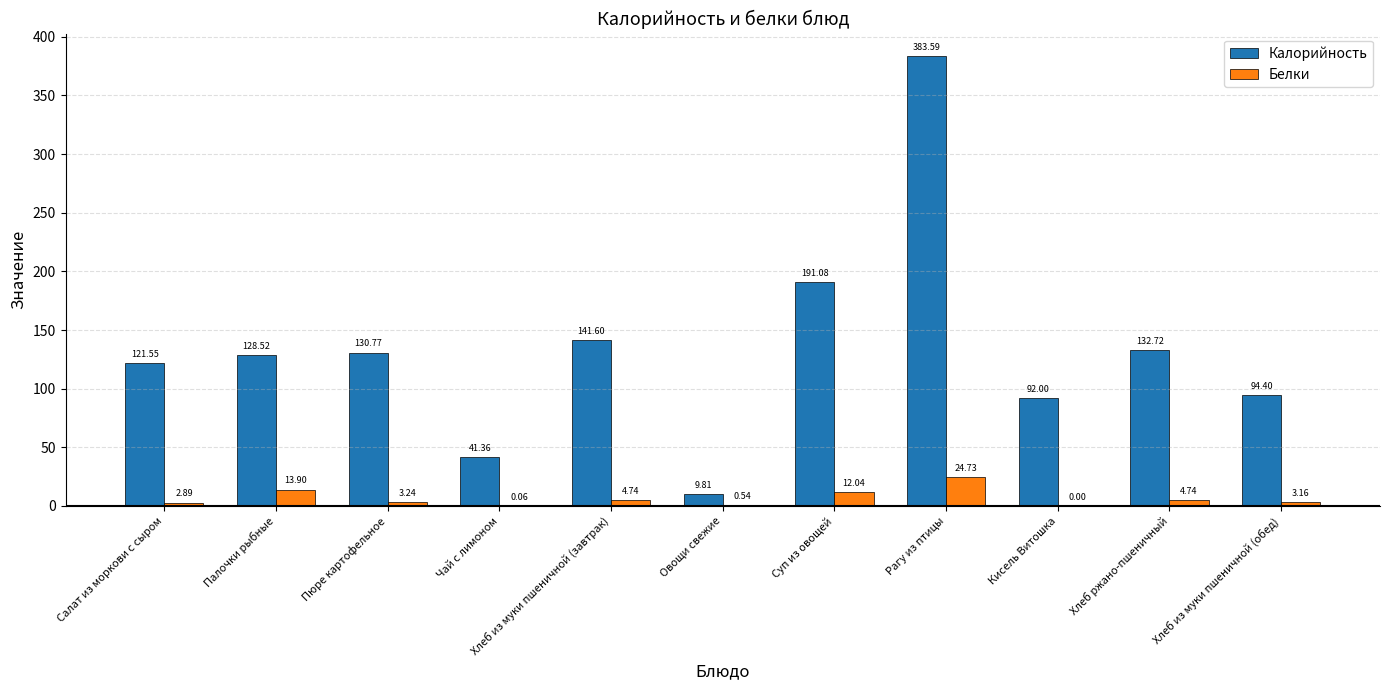

At which category is the sum across all series the highest?

Рагу из птицы